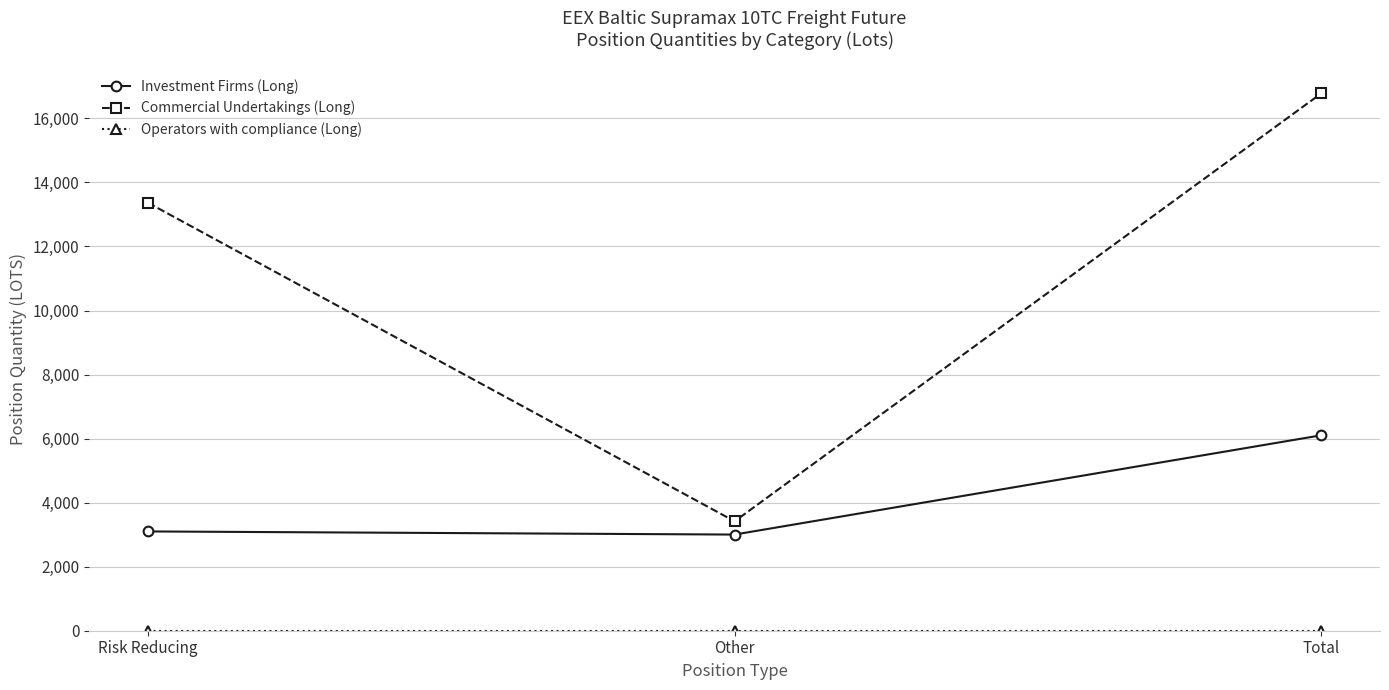

How many lines are shown in the chart?

3